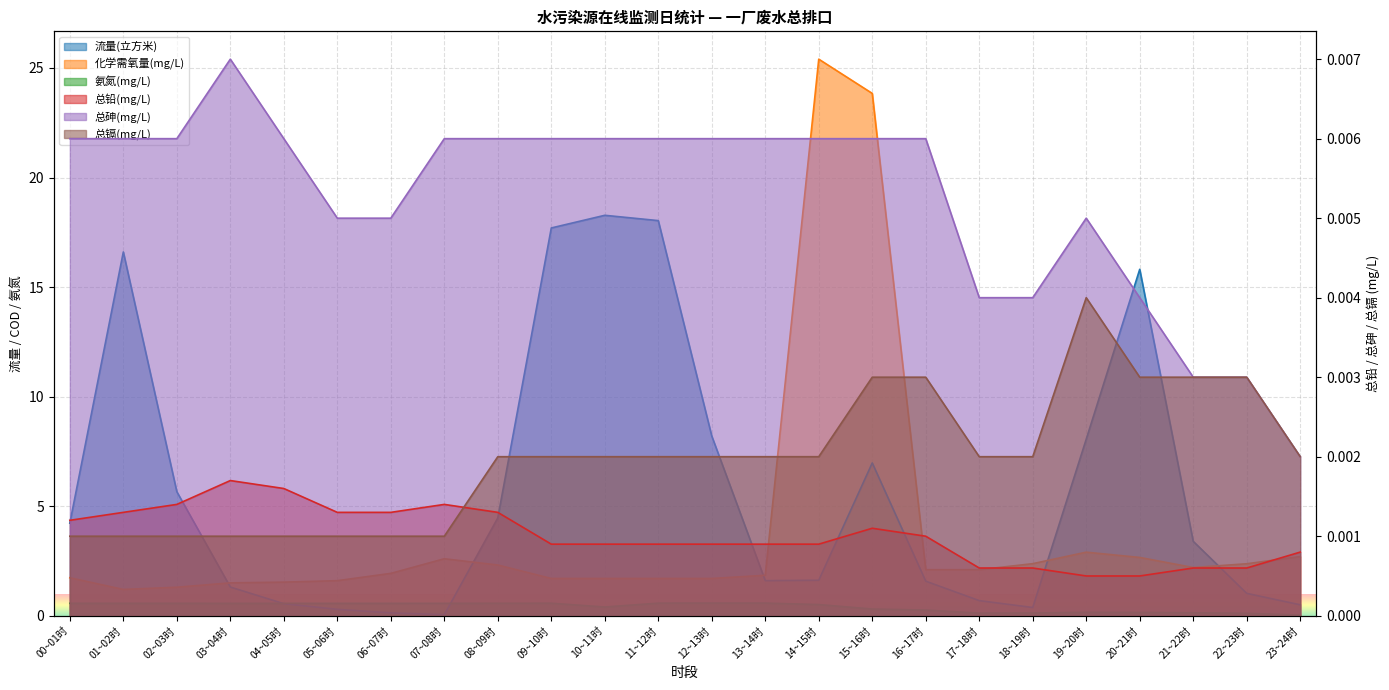

True or false: 总铅(mg/L) and 流量(立方米) intersect in this chart.

False